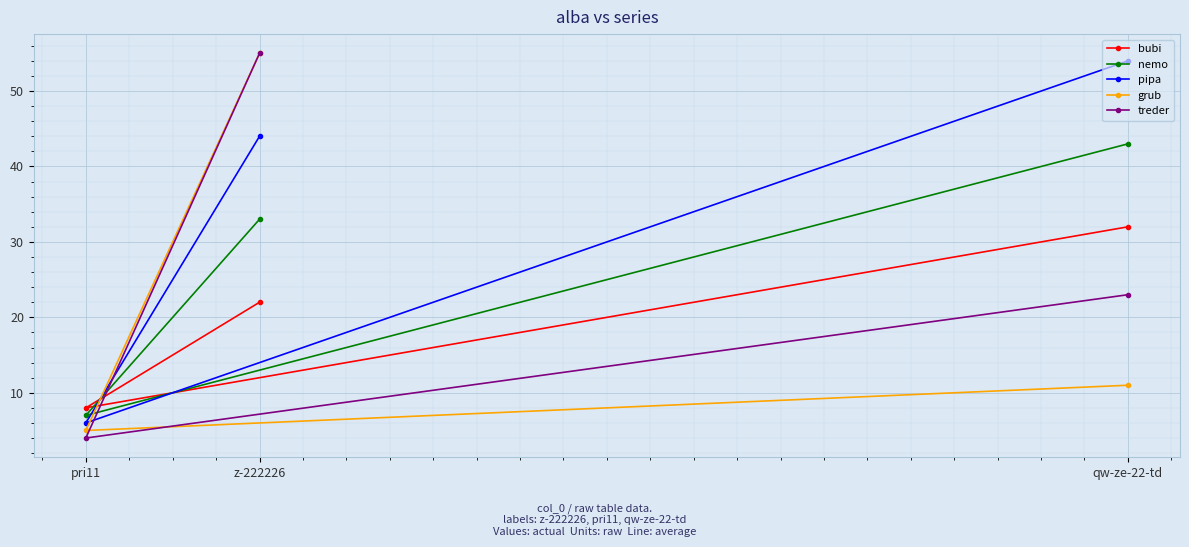

What is the spread (max minus min) of values at qw-ze-22-td?

43